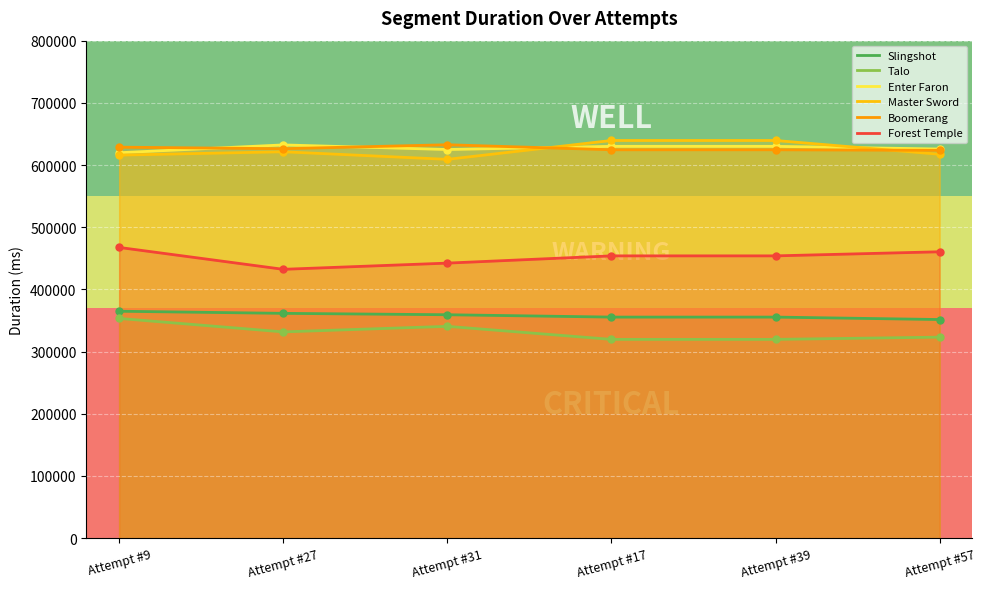

What is the difference between the maximum and second lowest values in the Boomerang series?

8093